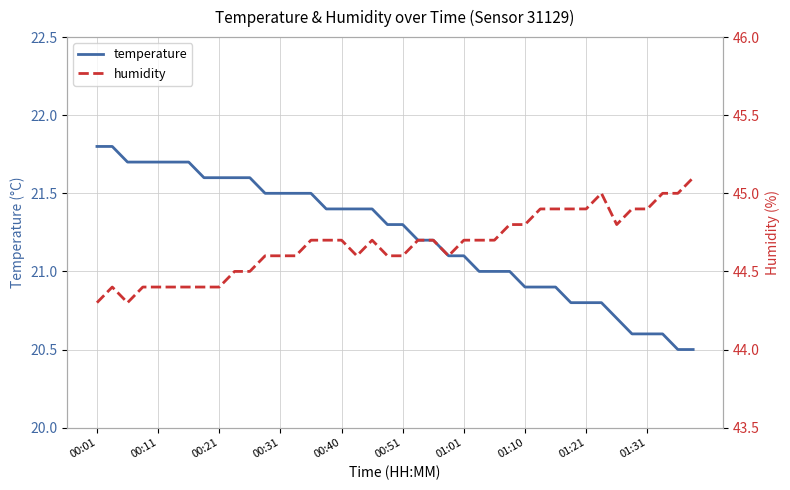

List the series in order of their peak value, highest first.

humidity, temperature